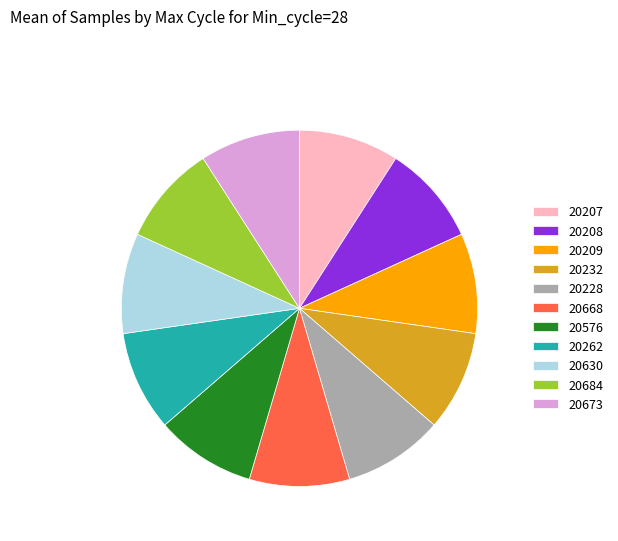

Approximately how many times larger is the value at 20208 compared to 20228?

1.0